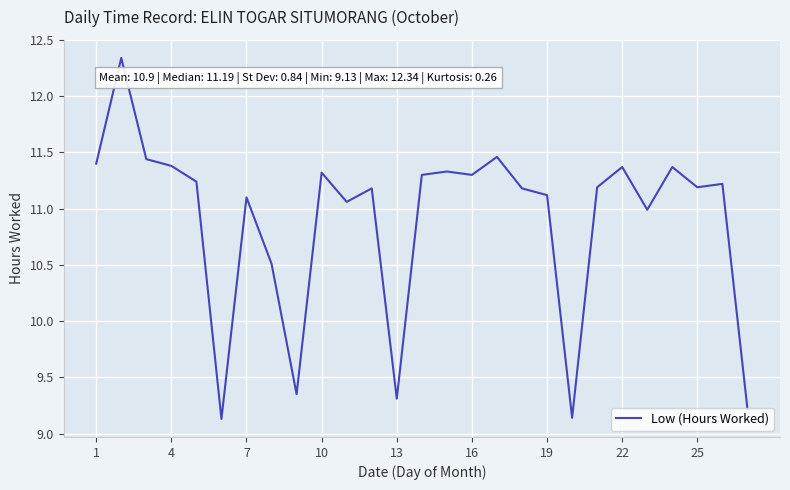

True or false: there are more than 2 points higher than both neighbors.

True